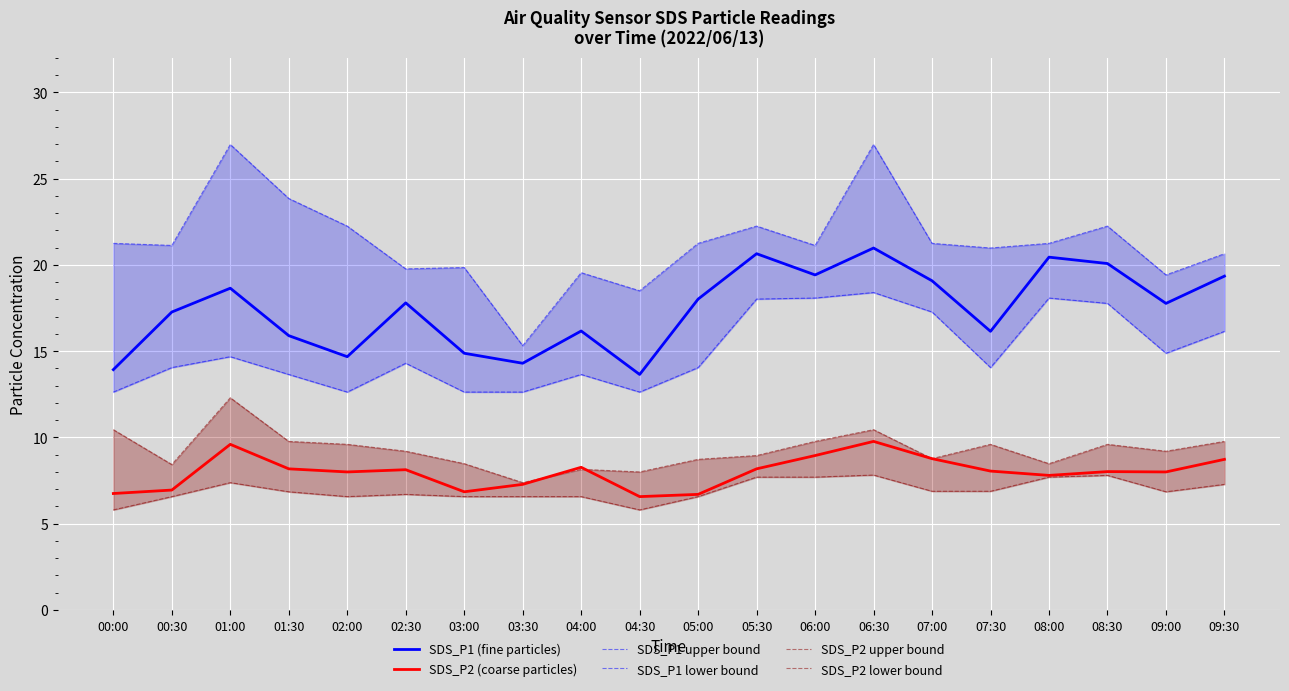

Reading right to left, list all the values displayed in this chart.

SDS_P1 (fine particles): 19.4	17.8	20.1	20.4	16.1	19.1	21.0	19.4	20.6	18.0	13.7	16.2	14.3	14.9	17.8	14.7	15.9	18.6	17.3	13.9
SDS_P2 (coarse particles): 8.7	8.0	8.0	7.8	8.1	8.8	9.8	8.9	8.2	6.7	6.6	8.3	7.3	6.8	8.1	8.0	8.2	9.6	7.0	6.8
SDS_P1 upper bound: 20.6	19.4	22.2	21.2	21.0	21.2	27.0	21.1	22.2	21.2	18.5	19.6	15.3	19.9	19.8	22.2	23.9	27.0	21.1	21.2
SDS_P1 lower bound: 16.1	14.9	17.8	18.1	14.1	17.3	18.4	18.1	18.0	14.1	12.6	13.7	12.6	12.6	14.3	12.6	13.7	14.7	14.1	12.6
SDS_P2 upper bound: 9.8	9.2	9.6	8.5	9.6	8.8	10.4	9.8	8.9	8.7	8.0	8.2	7.4	8.5	9.2	9.6	9.8	12.3	8.4	10.4
SDS_P2 lower bound: 7.3	6.8	7.8	7.7	6.9	6.9	7.8	7.7	7.7	6.6	5.8	6.6	6.6	6.6	6.7	6.6	6.8	7.4	6.6	5.8